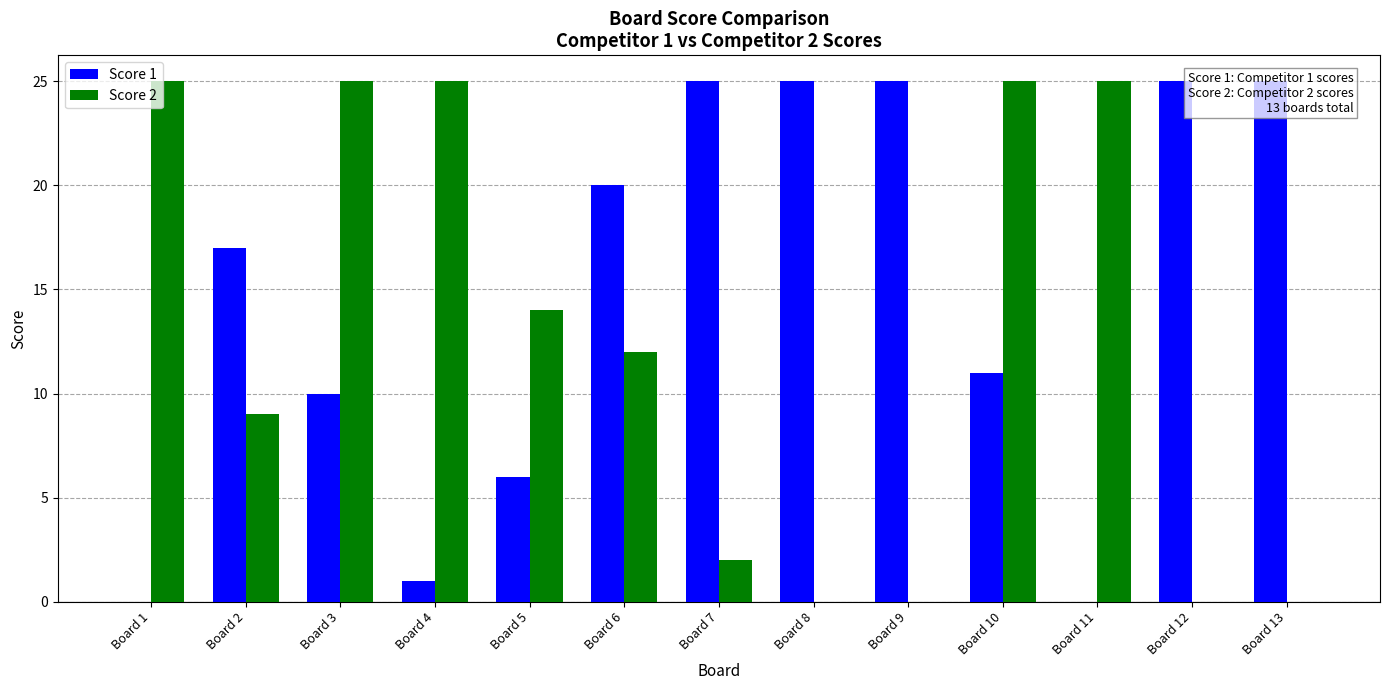

Rank the categories by Score 2 value from highest to lowest.

Board 1, Board 3, Board 4, Board 10, Board 11, Board 5, Board 6, Board 2, Board 7, Board 8, Board 9, Board 12, Board 13